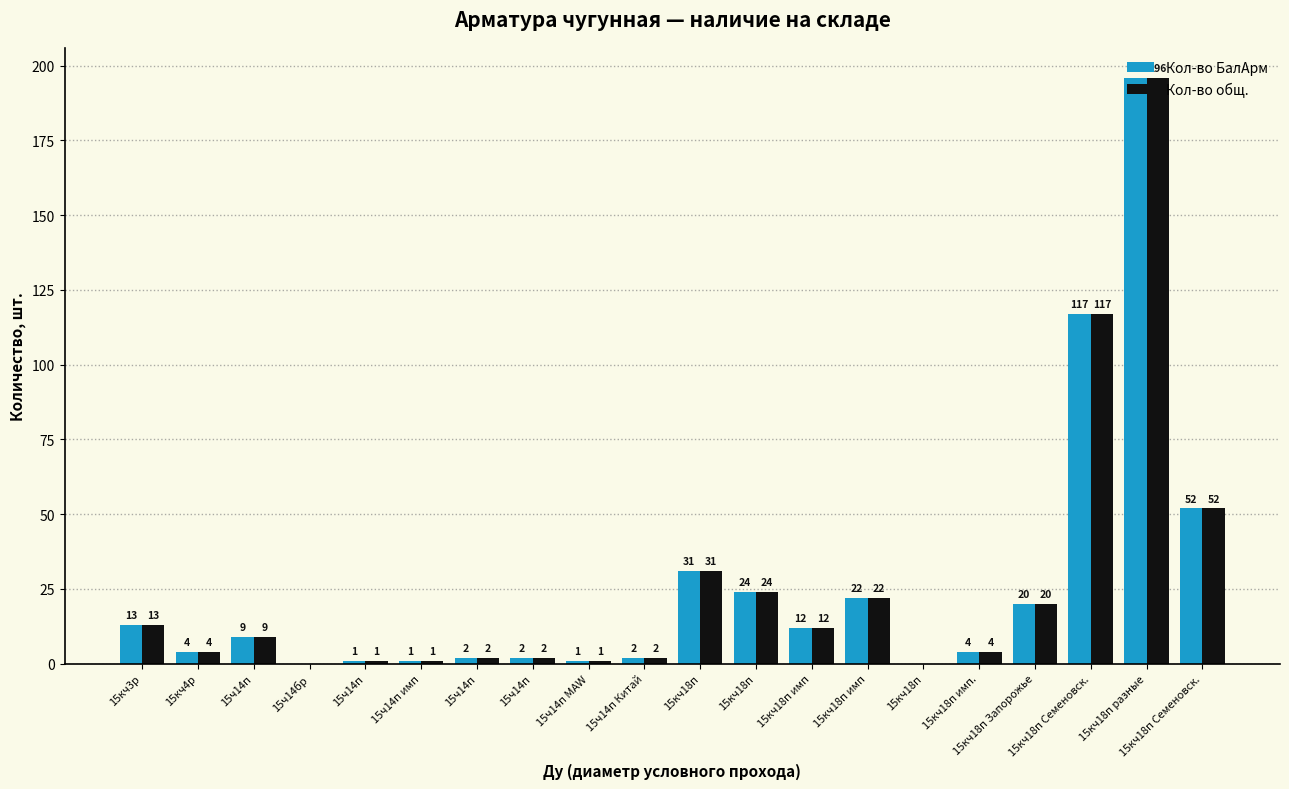

Rank the series by their maximum value, from lowest to highest.

Кол-во БалАрм, Кол-во общ.